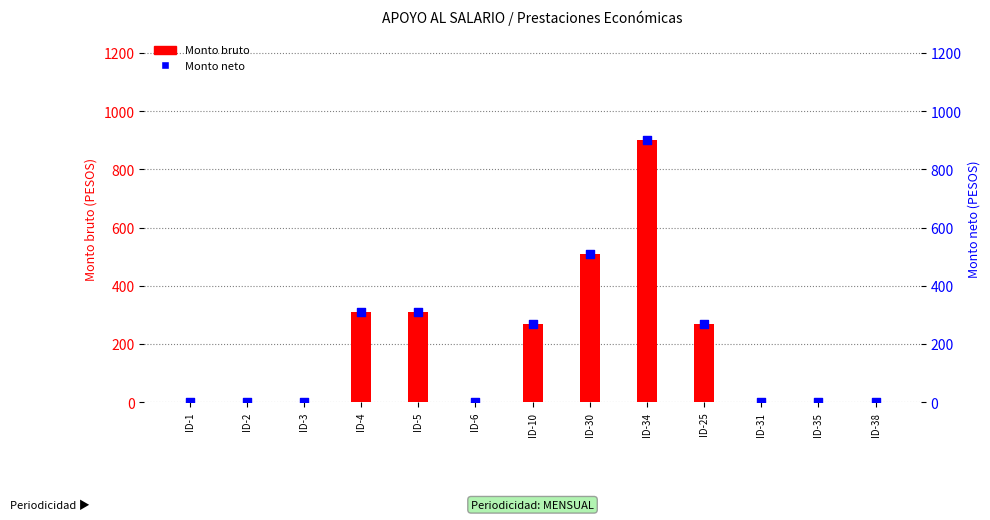

Which series reaches the minimum Y coordinate?

Monto bruto